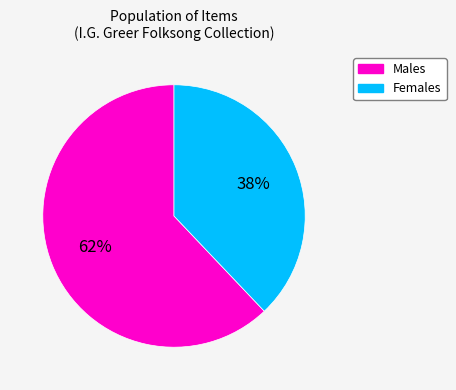

Do Females and Males together represent more than half of the pie?

Yes